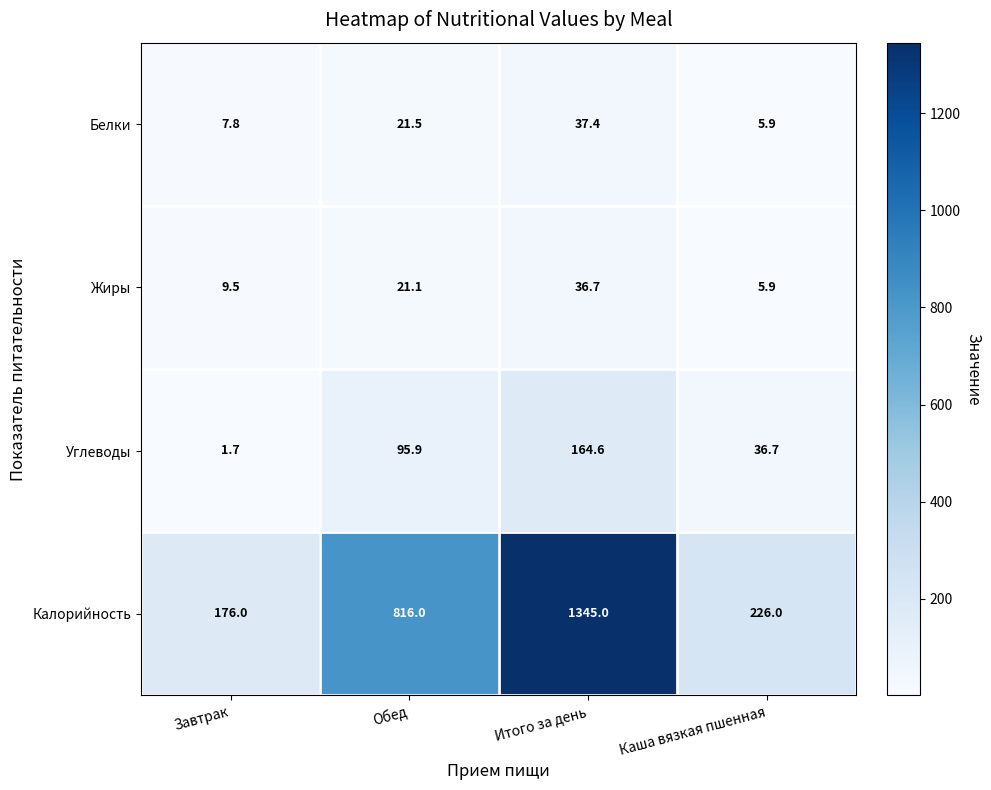

At how many categories does at least one series exceed 1184?

1